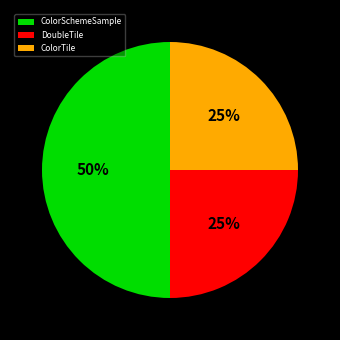

What is the largest slice in the pie chart?

ColorSchemeSample